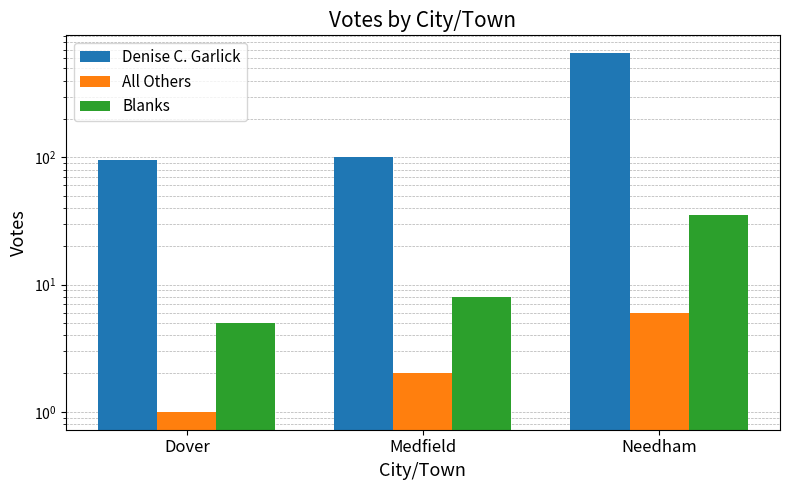

What is the difference between the Denise C. Garlick values at Medfield and Needham?

555